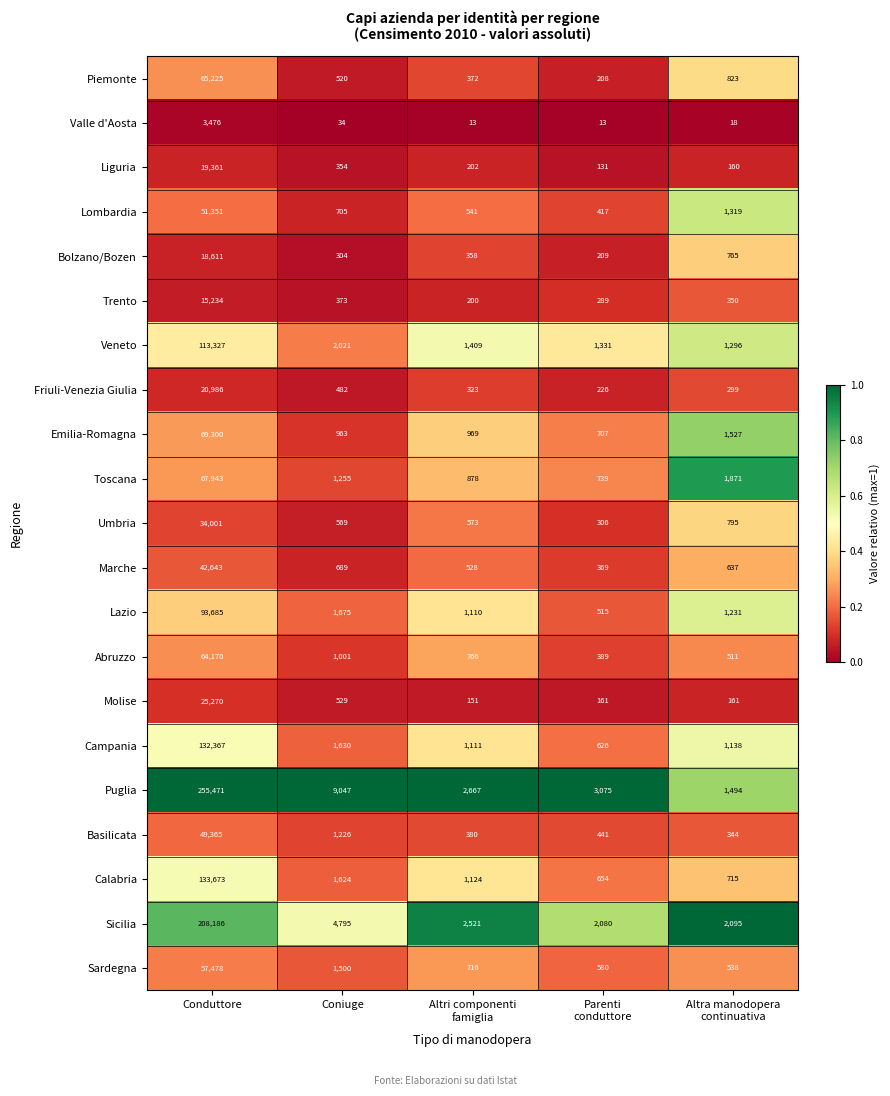

Which series changed the most between Parenti
conduttore and Altra manodopera
continuativa?

Puglia